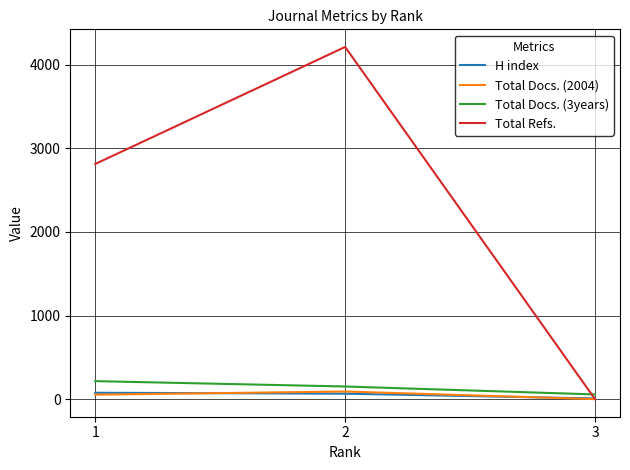

What is the sum of the Total Docs. (3years) values at 1 and 2?

366